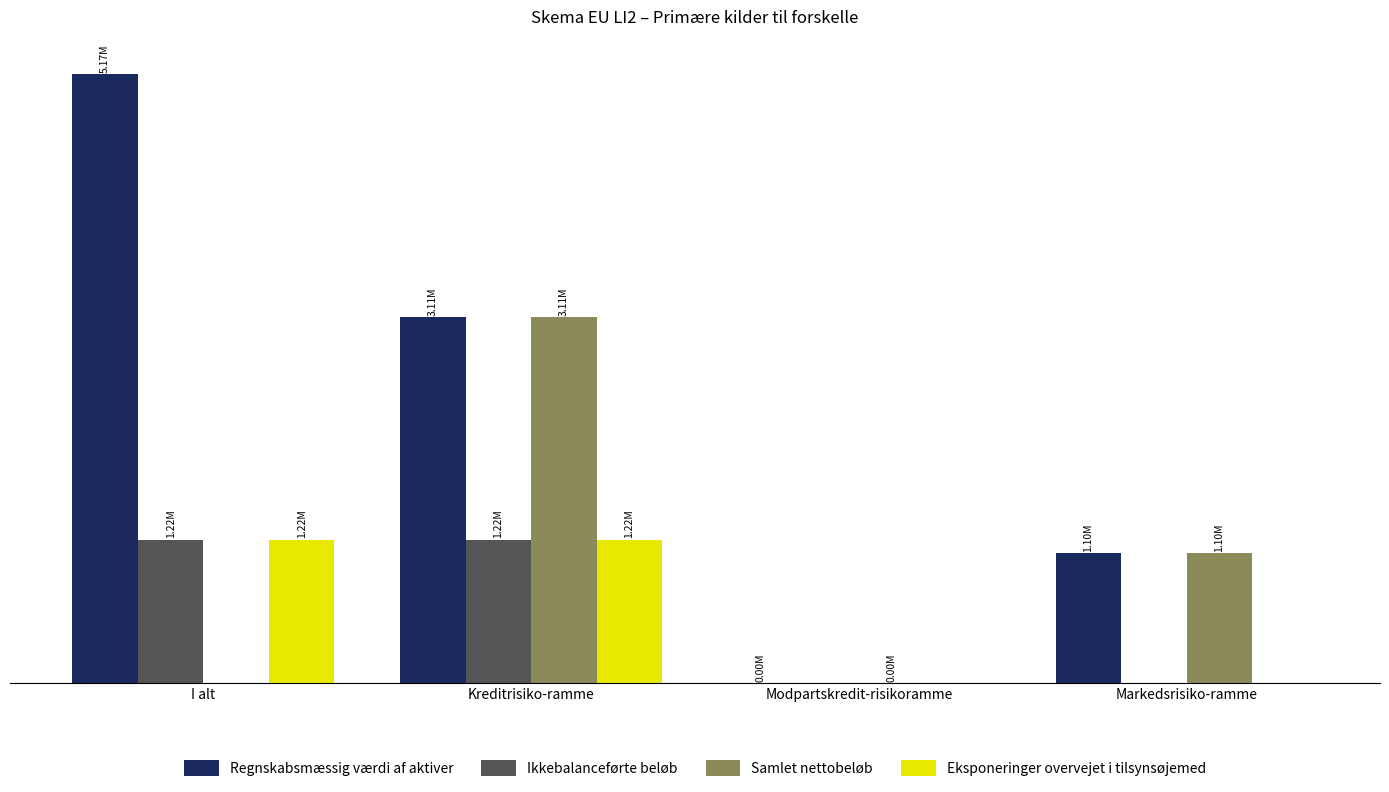

Reading left to right, transcribe all the data shown in this chart.

Regnskabsmæssig værdi af aktiver: I alt=5167109	Kreditrisiko-ramme=3105606	Modpartskredit-risikoramme=779	Markedsrisiko-ramme=1101131
Ikkebalanceførte beløb: I alt=1216183	Kreditrisiko-ramme=1216183	Modpartskredit-risikoramme=0	Markedsrisiko-ramme=0
Samlet nettobeløb: I alt=0	Kreditrisiko-ramme=3105606	Modpartskredit-risikoramme=779	Markedsrisiko-ramme=1101131
Eksponeringer overvejet i tilsynsøjemed: I alt=1216183	Kreditrisiko-ramme=1216183	Modpartskredit-risikoramme=0	Markedsrisiko-ramme=0